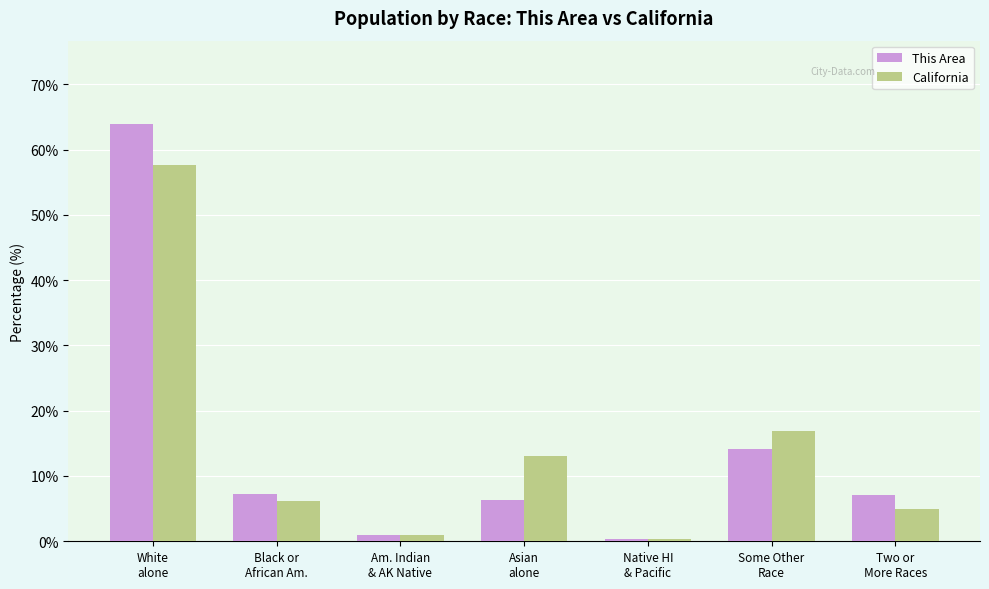

Which series has the widest spread of values?

This Area